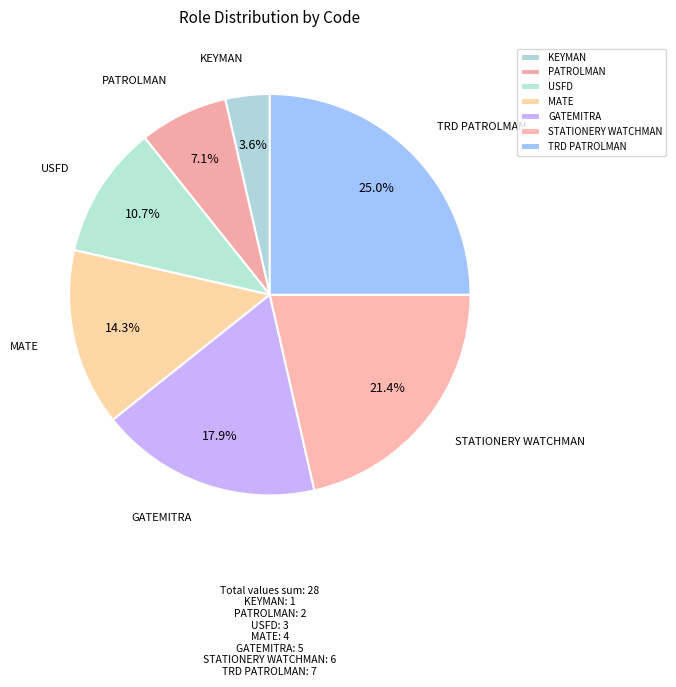

Does any single category account for the majority?

No